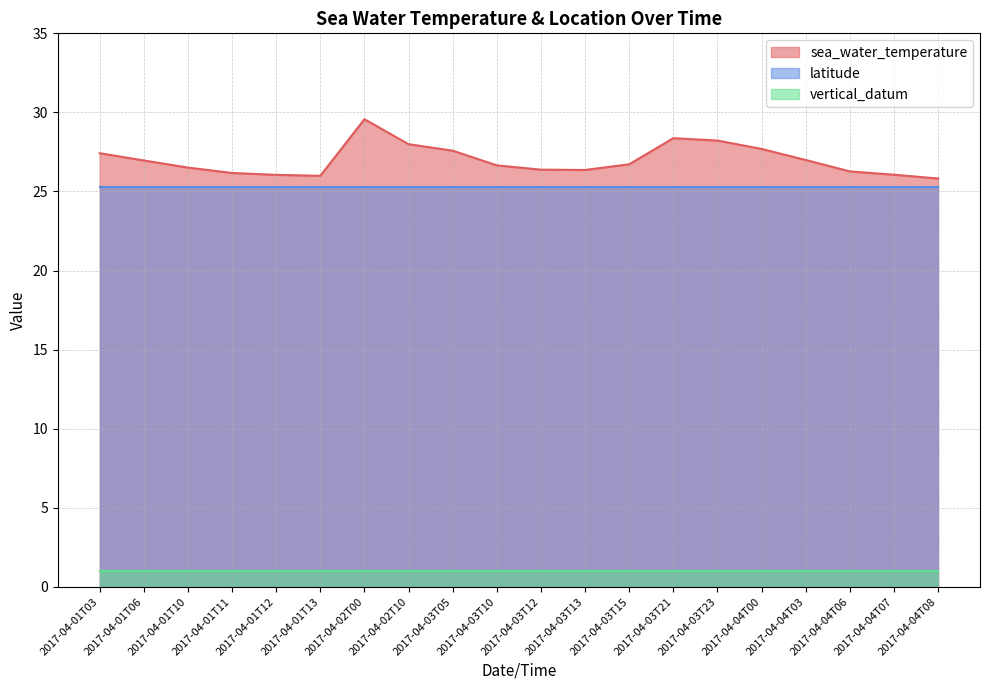

At which label does sea_water_temperature reach its peak?

2017-04-02T00